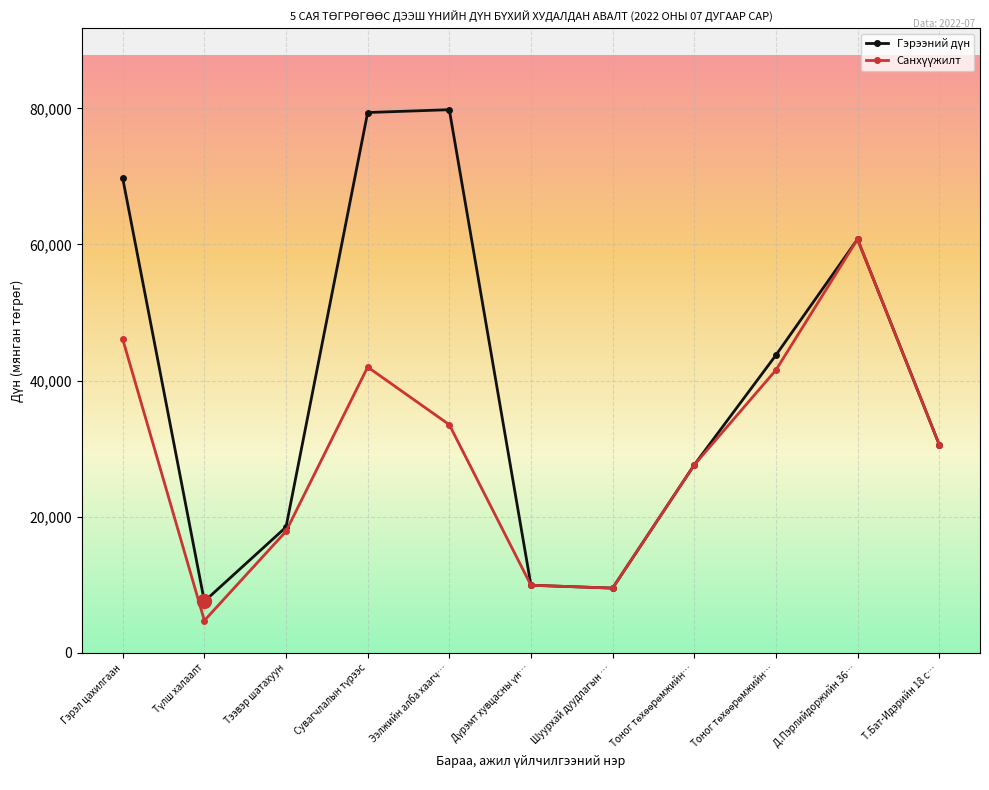

What is the difference between the maximum and minimum values in the Санхүүжилт series?

56020.4